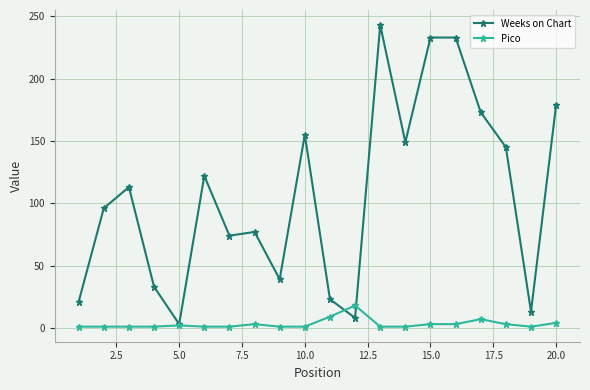

What is the value of the Pico point at the 15th from the left?

3